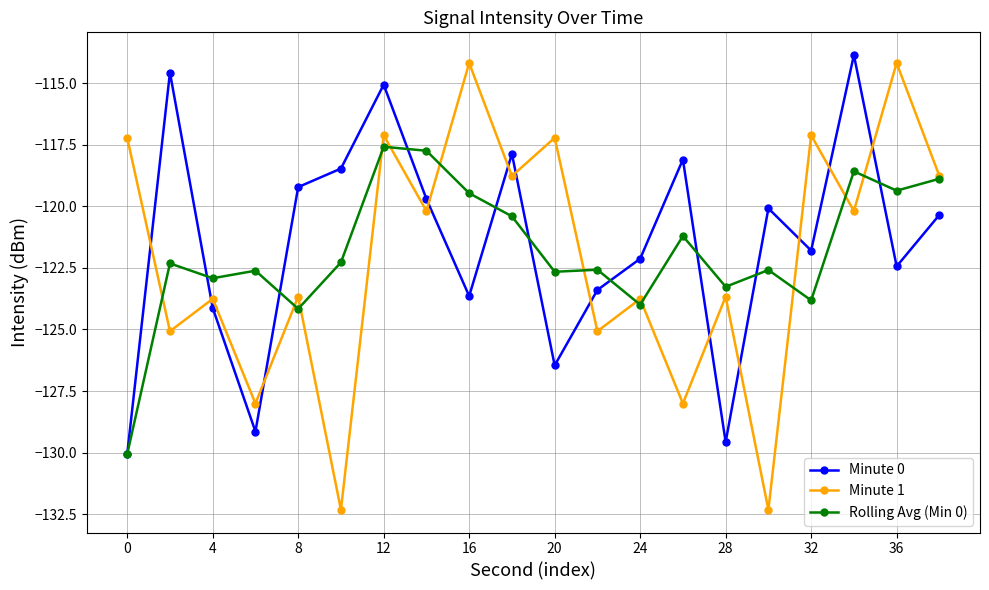

Does the chart display data point markers on the line(s)?

Yes